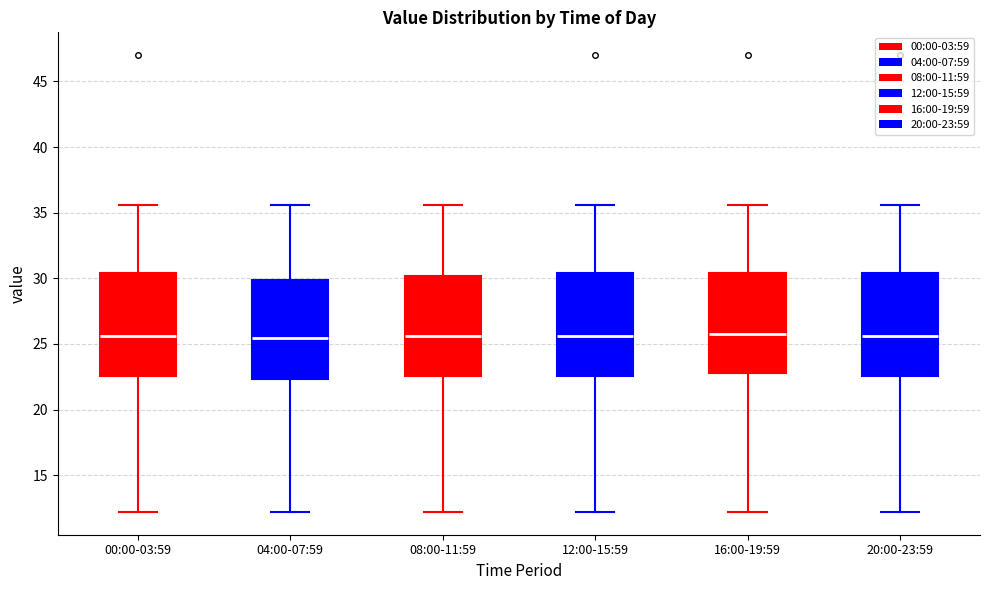

Reading left to right, transcribe this box plot: for each box, give where its median line is, the range the box spans, and where its two whiskers end, as read against the y-axis. The values are not printed on the chart, so give them approximately, as read against the axis.

00:00-03:59: median 25.5, box 22.5 to 30.5, whiskers 12.0 to 35.5
04:00-07:59: median 25.5, box 22.5 to 30.0, whiskers 12.0 to 35.5
08:00-11:59: median 25.5, box 22.5 to 30.0, whiskers 12.0 to 35.5
12:00-15:59: median 25.5, box 22.5 to 30.5, whiskers 12.0 to 35.5
16:00-19:59: median 26.0, box 23.0 to 30.5, whiskers 12.0 to 35.5
20:00-23:59: median 25.5, box 22.5 to 30.5, whiskers 12.0 to 35.5